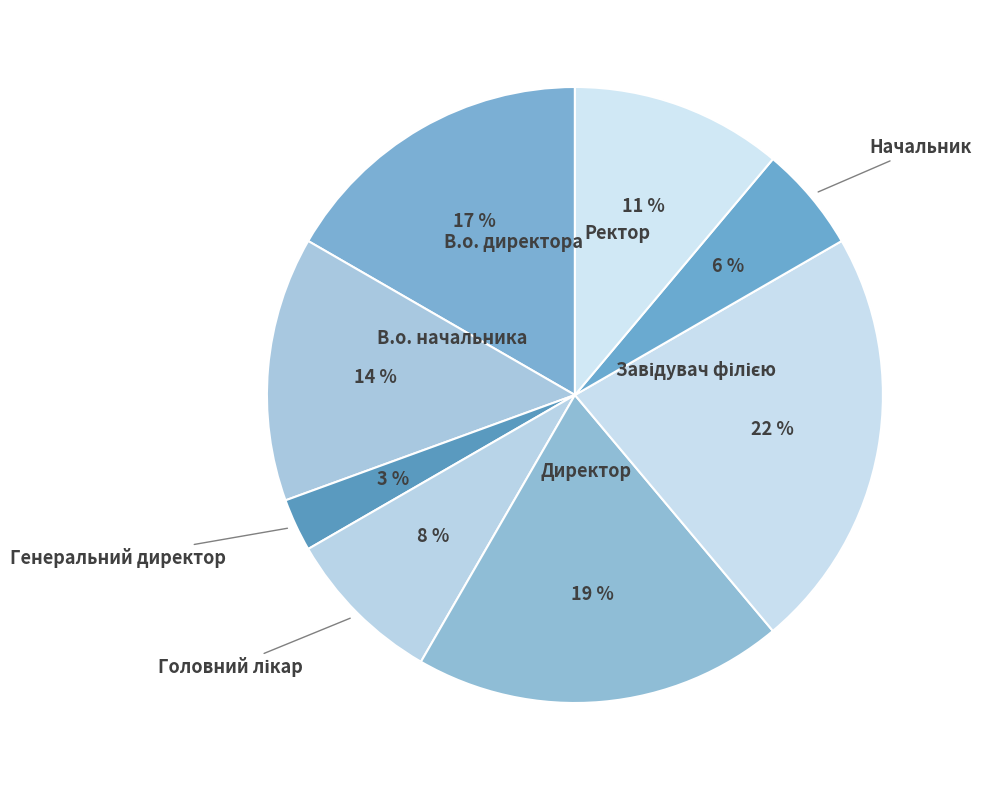

To the nearest percent, what is the average slice percentage?

12%